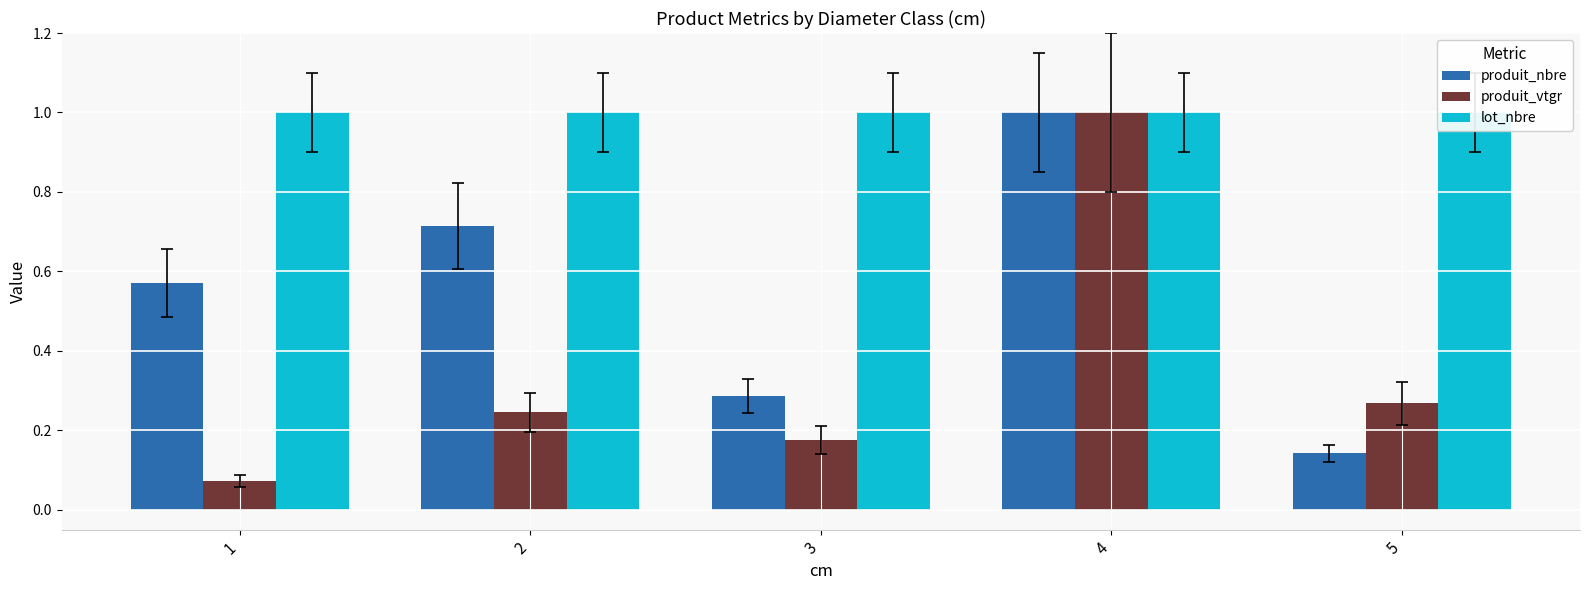

What is the minimum value for produit_nbre?

0.1